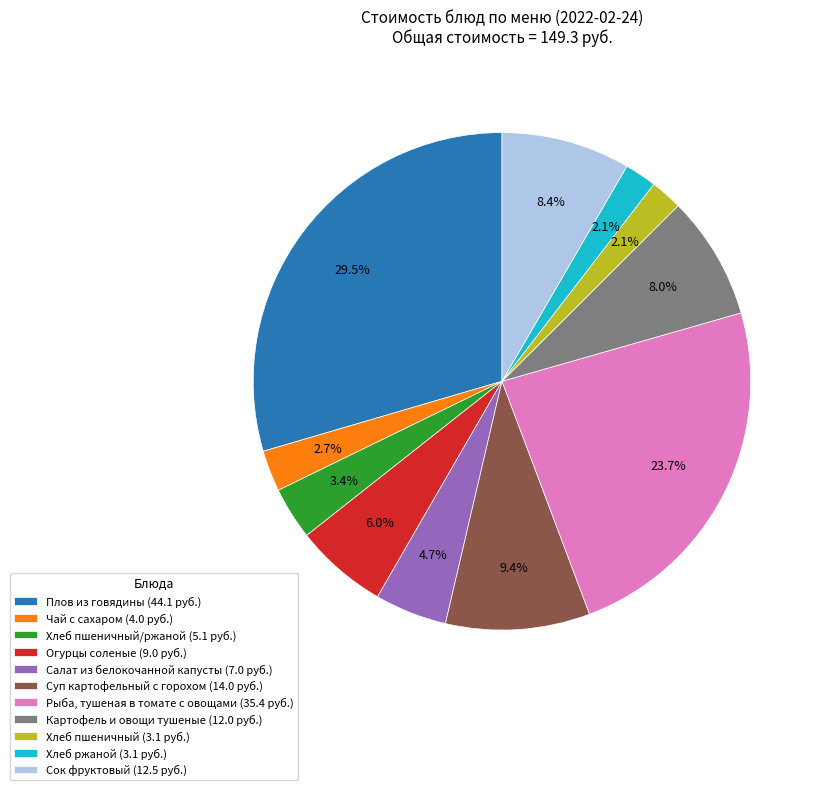

How many slices are in this pie chart?

11